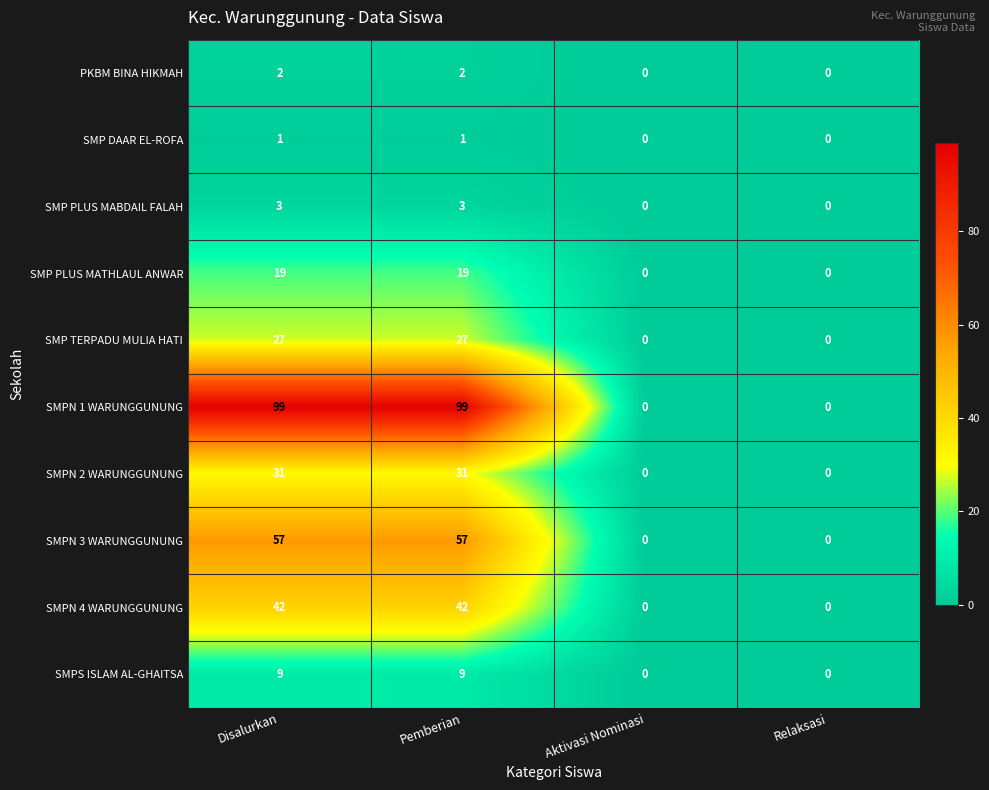

Which series has the largest total across all categories?

SMPN 1 WARUNGGUNUNG